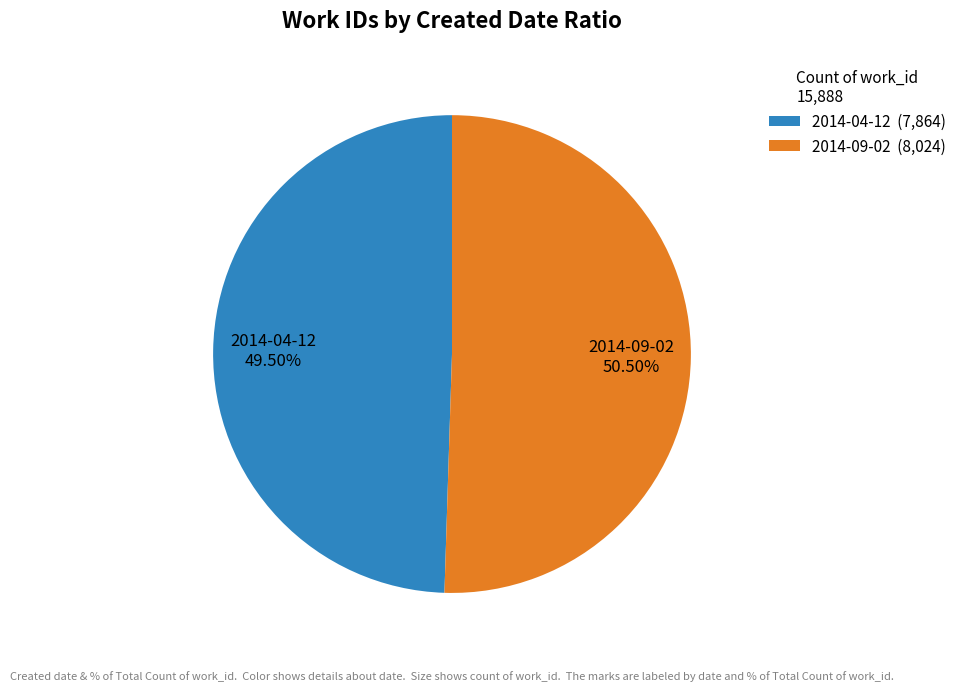

To the nearest percent, what is the average slice percentage?

50%